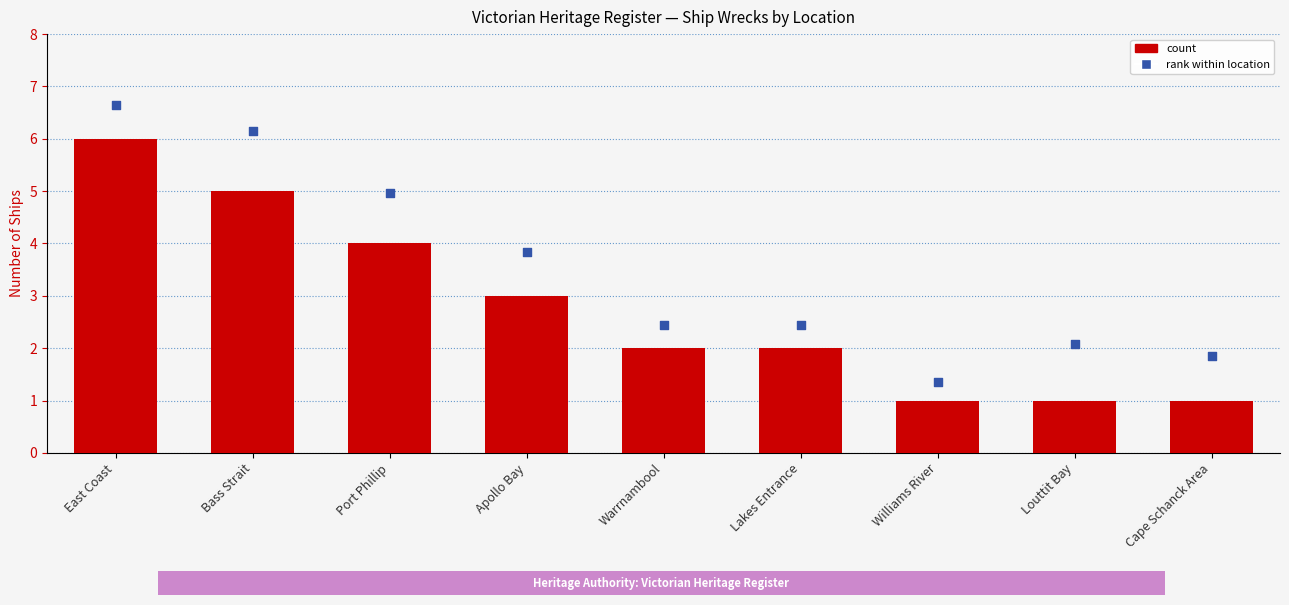

What is the total value across all series at Lakes Entrance?

4.4